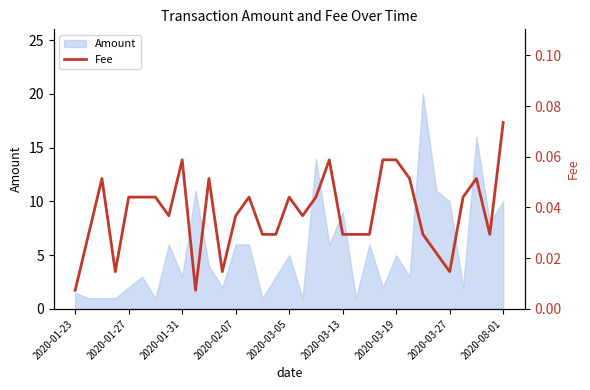

Does the chart have visible grid lines?

No